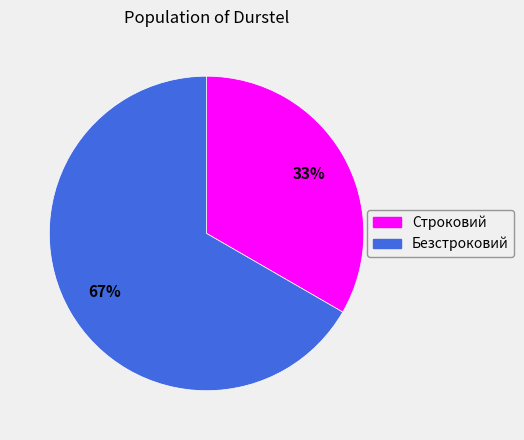

Which category has the smallest portion of the pie?

Строковий